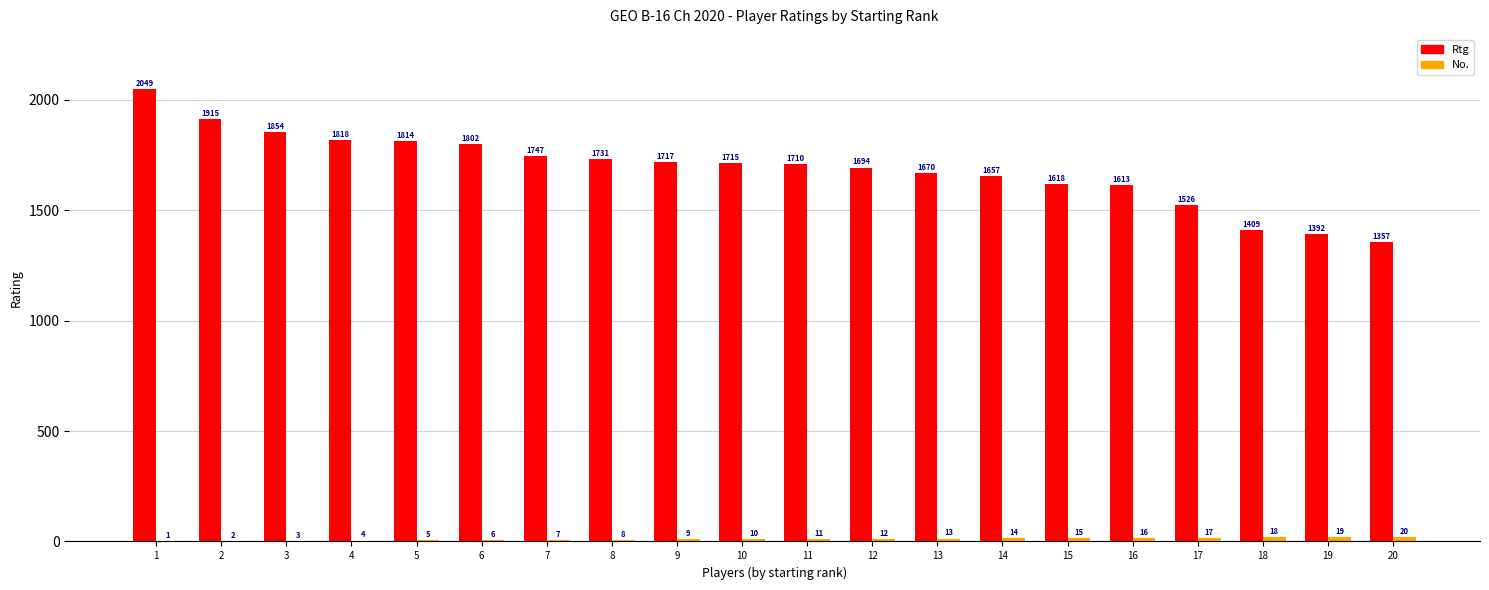

What is the sum of all Rtg values?

33808